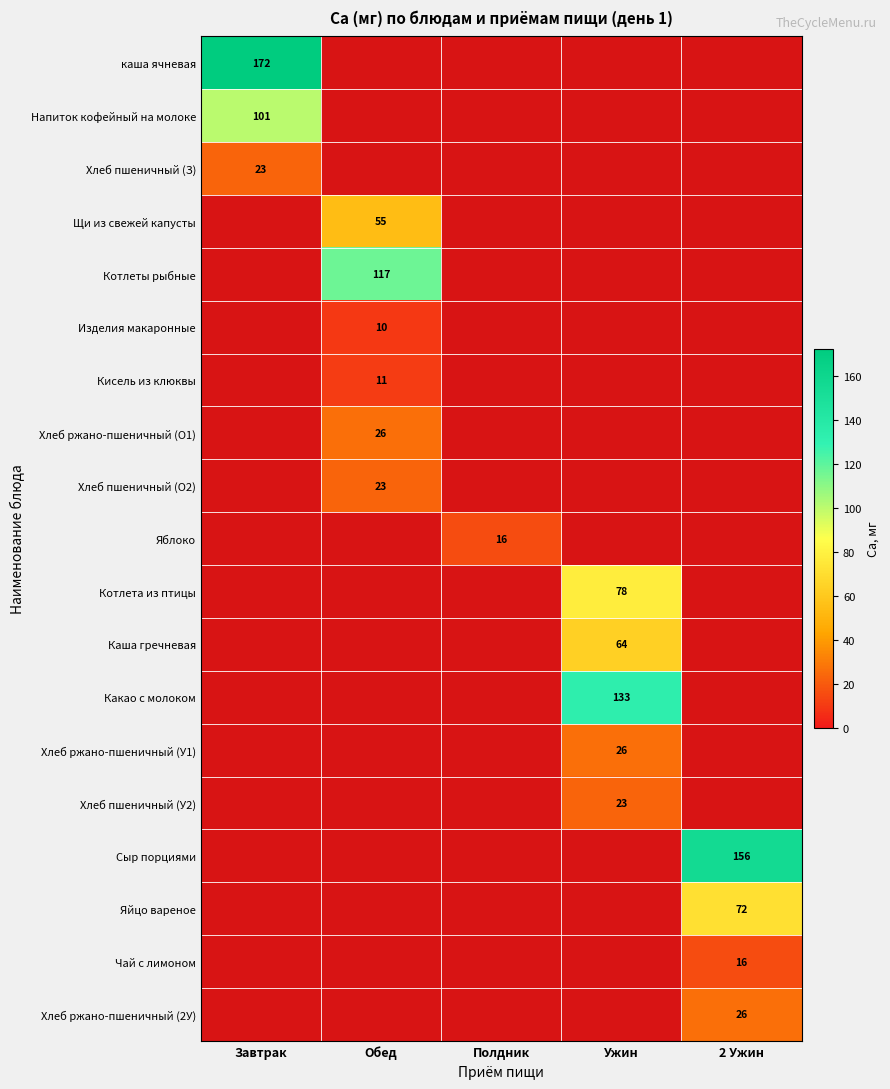

The Щи из свежей капусты series shows 55.0 at Обед. True or false?

True